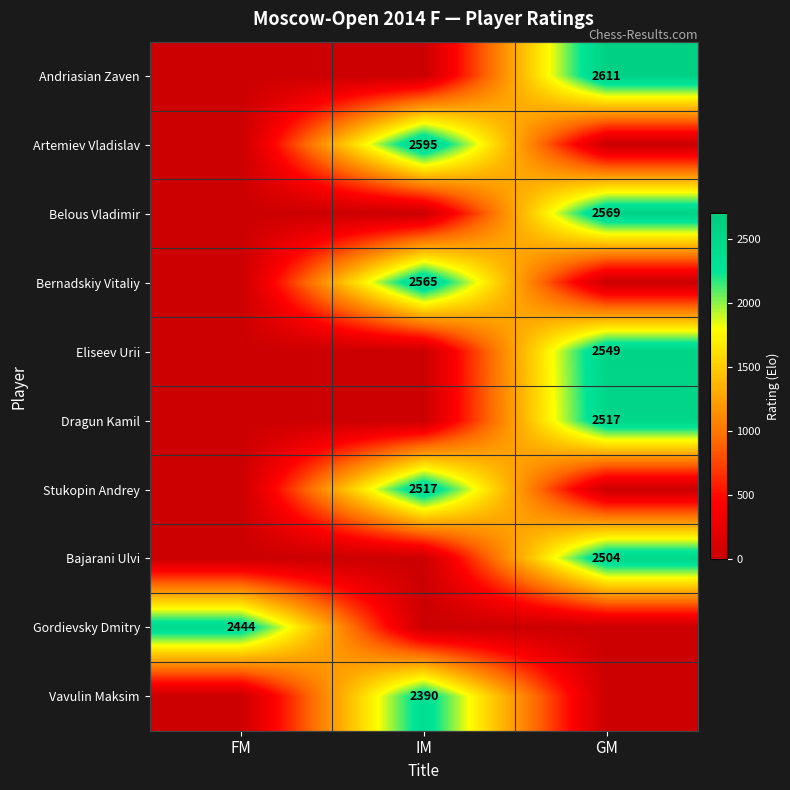

The Gordievsky Dmitry series shows 2444 at FM. True or false?

True